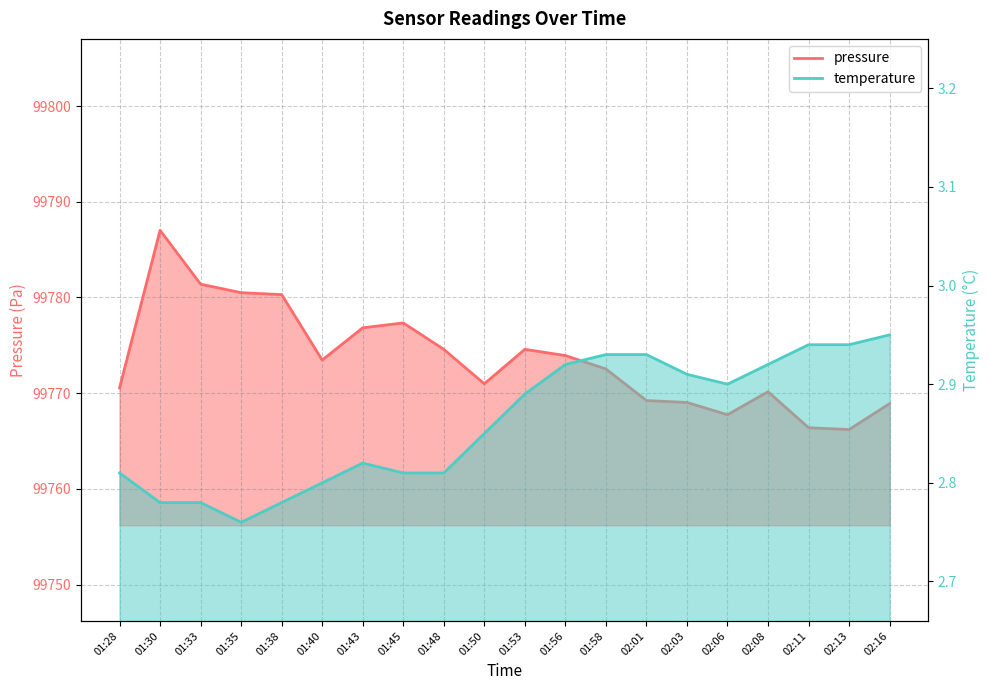

Which category has the lowest value in the pressure series?

02:13